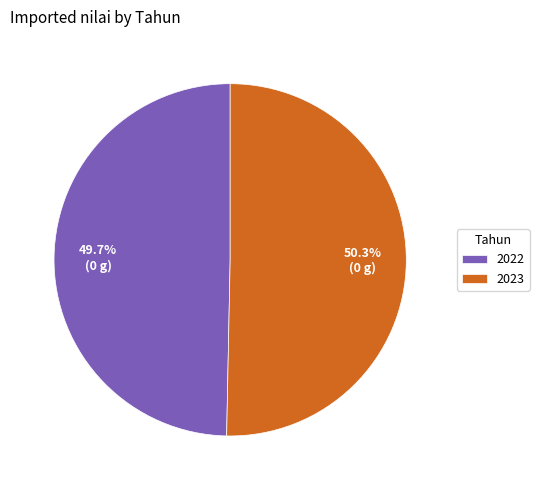

Is it true that 2023 is 50% of the pie?

True